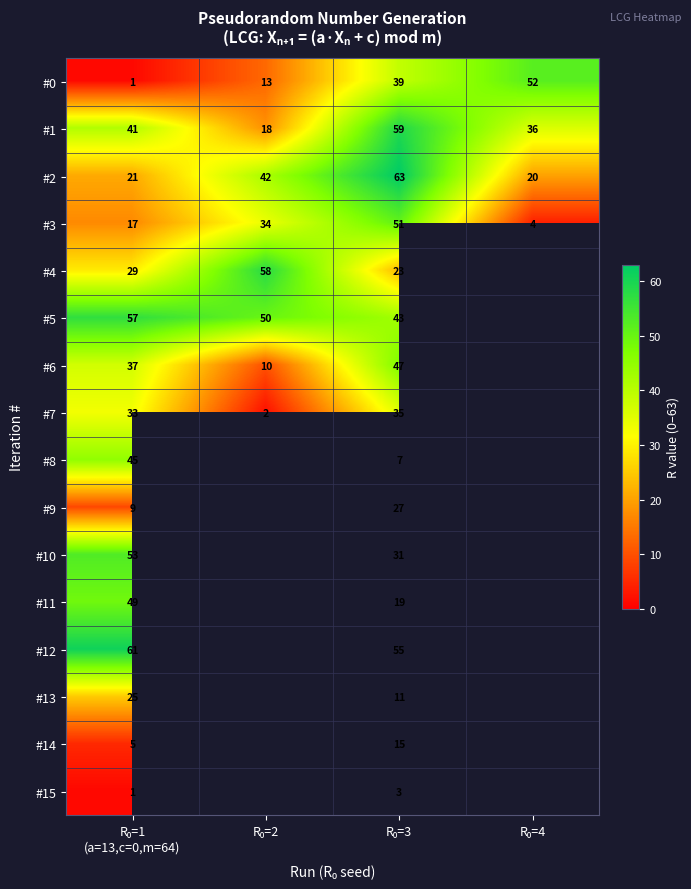

What is the minimum value for #3?

4